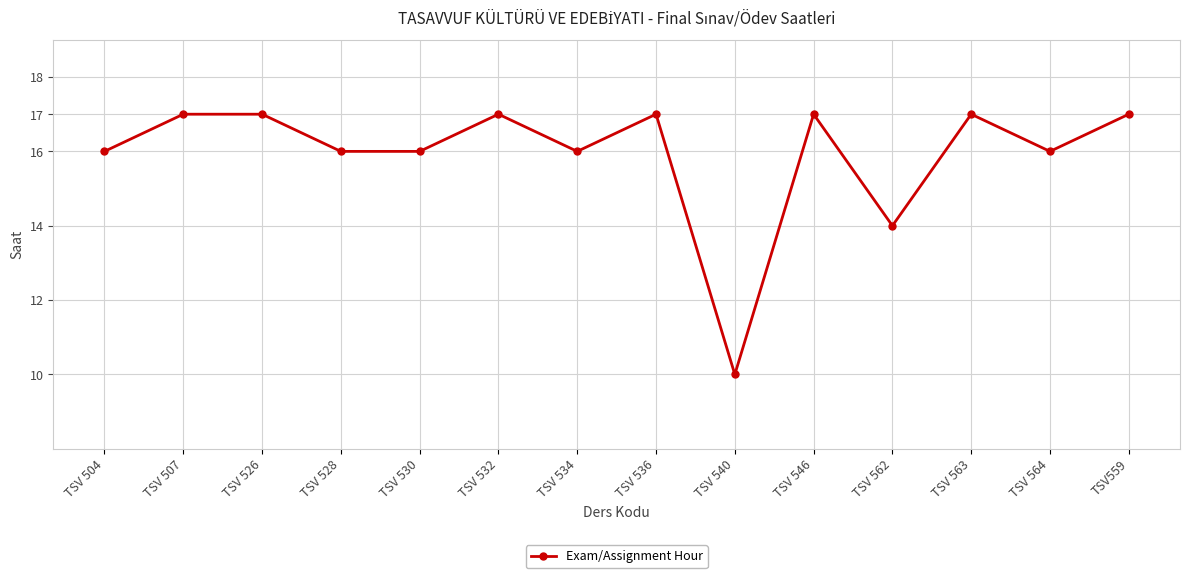

Reading left to right, list all the values displayed in this chart.

16	17	17	16	16	17	16	17	10	17	14	17	16	17